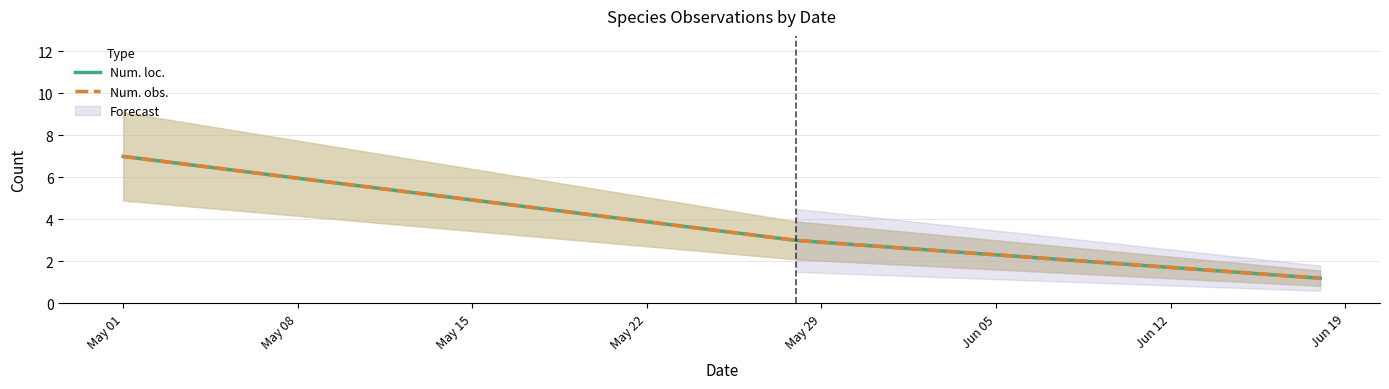

Which series has the largest total across all categories?

Num. loc.